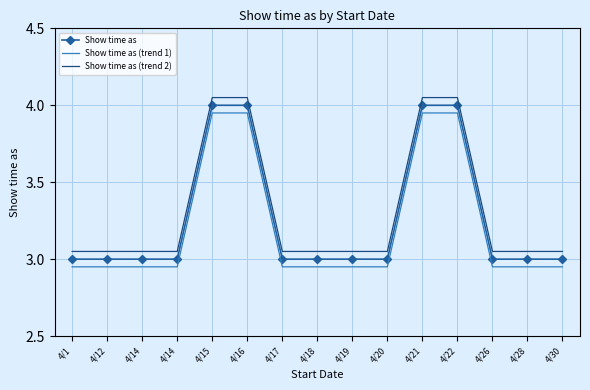

What is the sum of the Show time as (trend 1) values at 4/14 and 4/28?

5.9